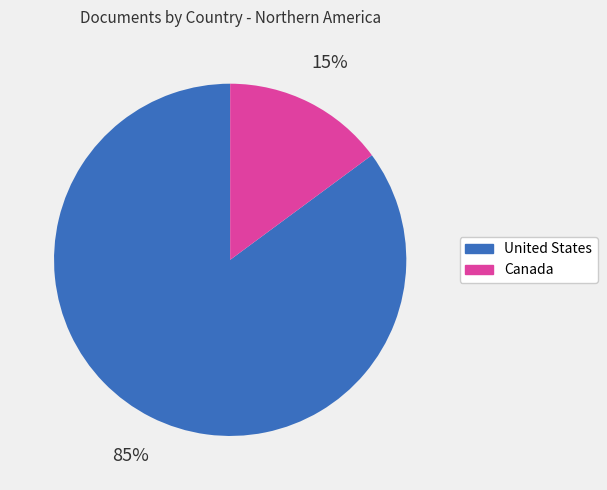

To the nearest percent, what percentage of the pie is Canada?

15%